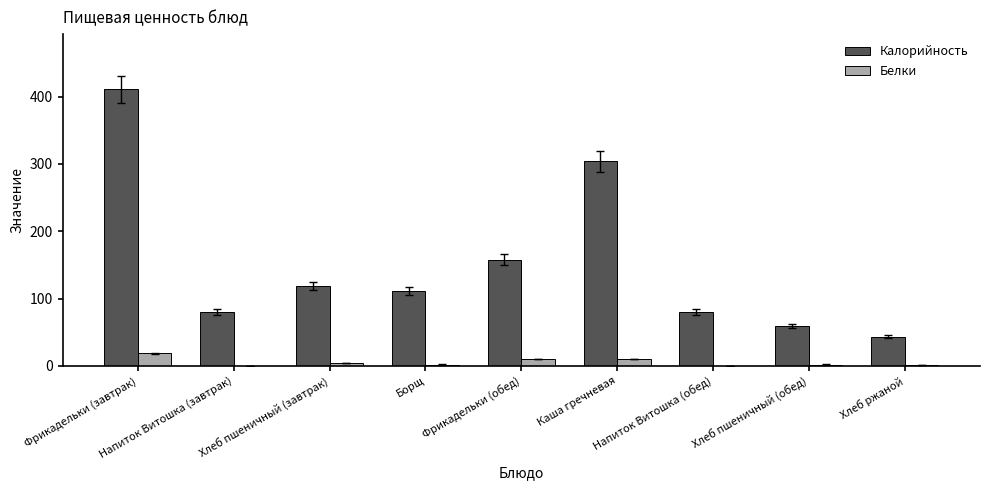

Read the Белки value at Борщ.

1.9